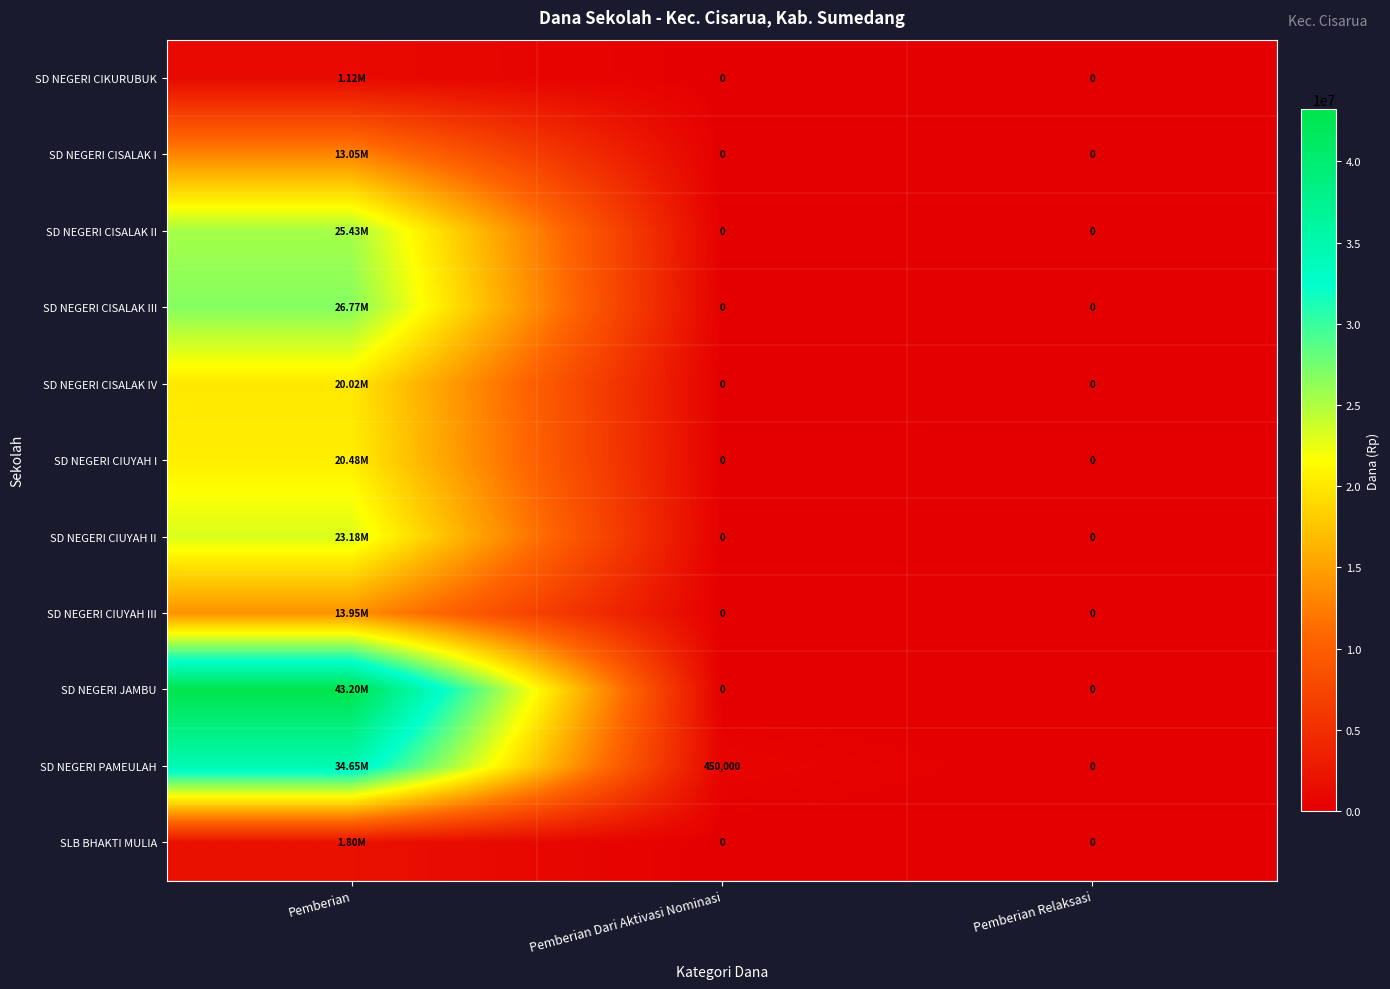

Between Pemberian Dari Aktivasi Nominasi and Pemberian Relaksasi, which series saw the biggest shift?

SD NEGERI PAMEULAH